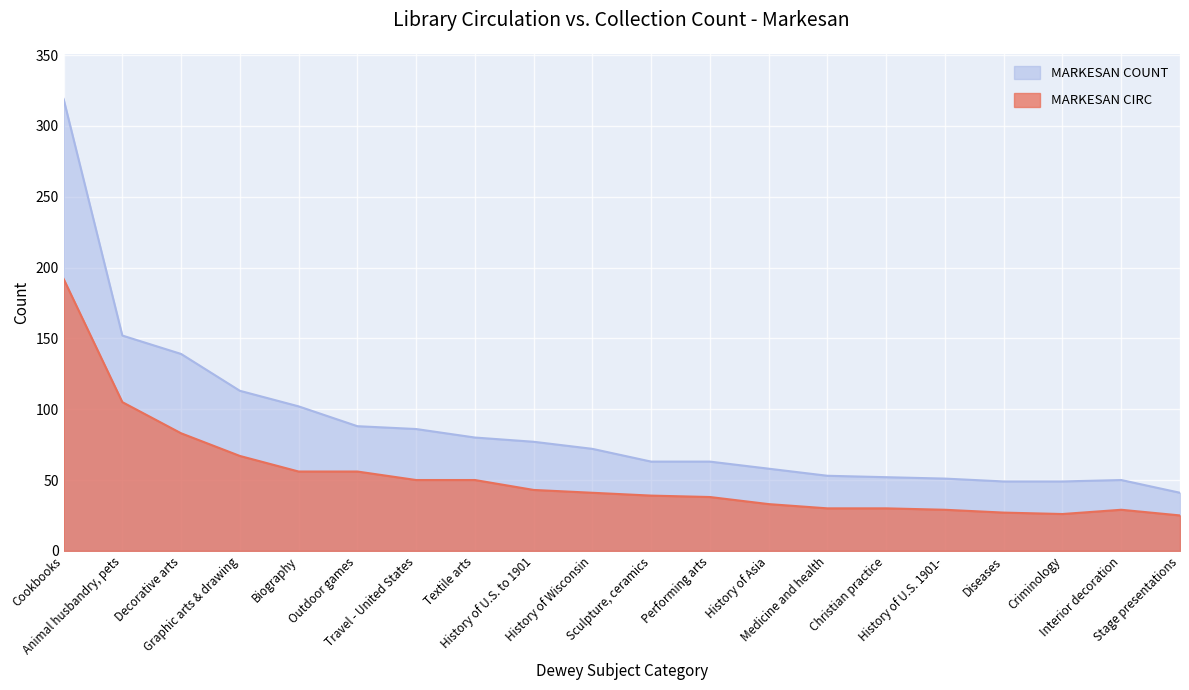

Does the chart display data point markers on the line(s)?

No